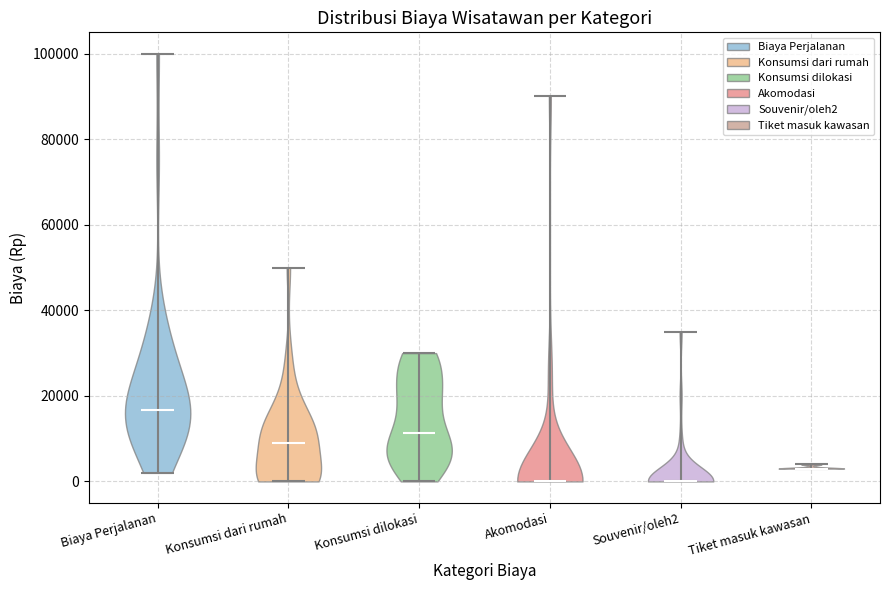

Which violin has the highest median line?

Biaya Perjalanan